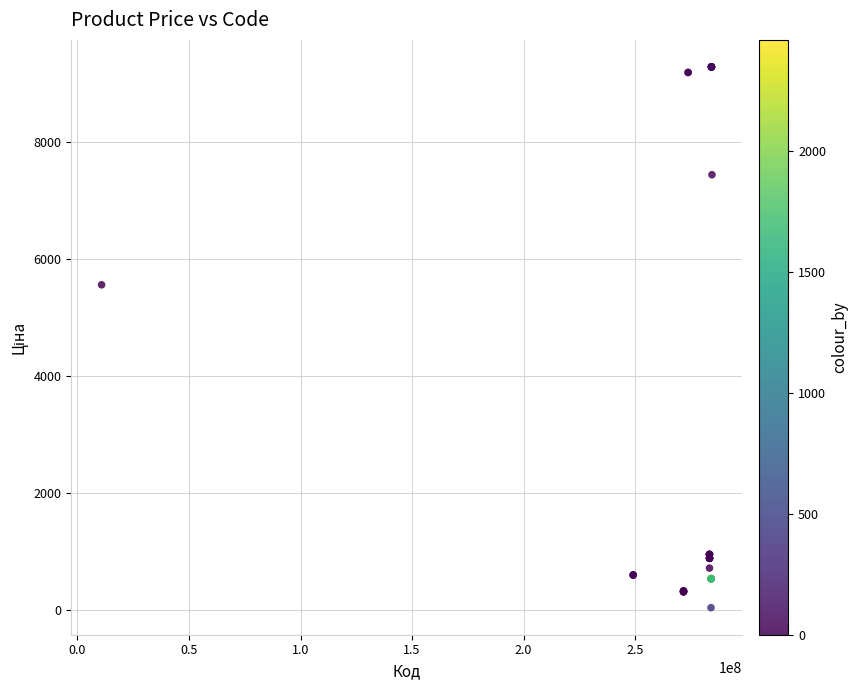

What Y value in the scatter plot is closest to 4661?

5560.3